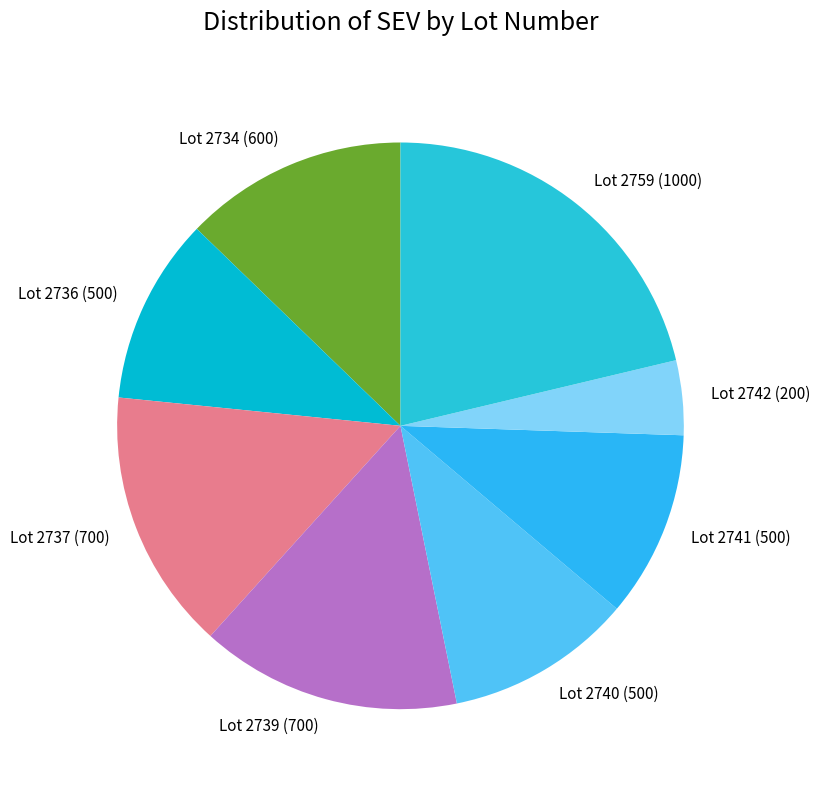

Count the number of slices in the pie.

8